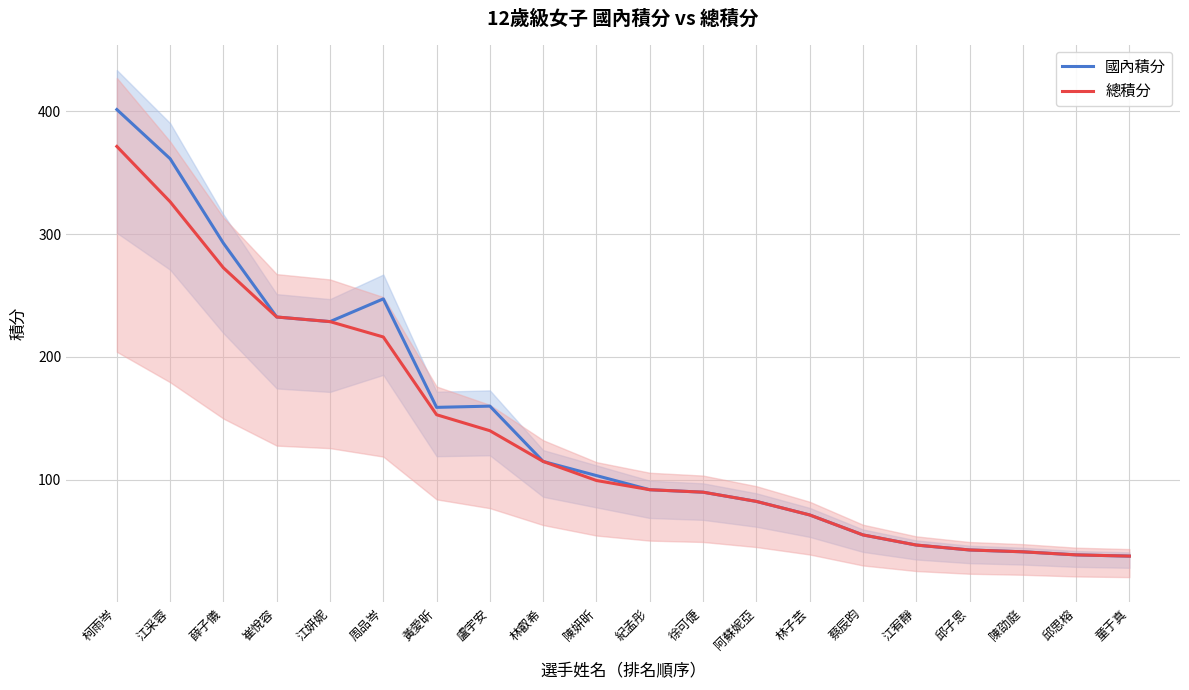

Rank the series at 紀孟彤 from lowest to highest value.

國內積分, 總積分